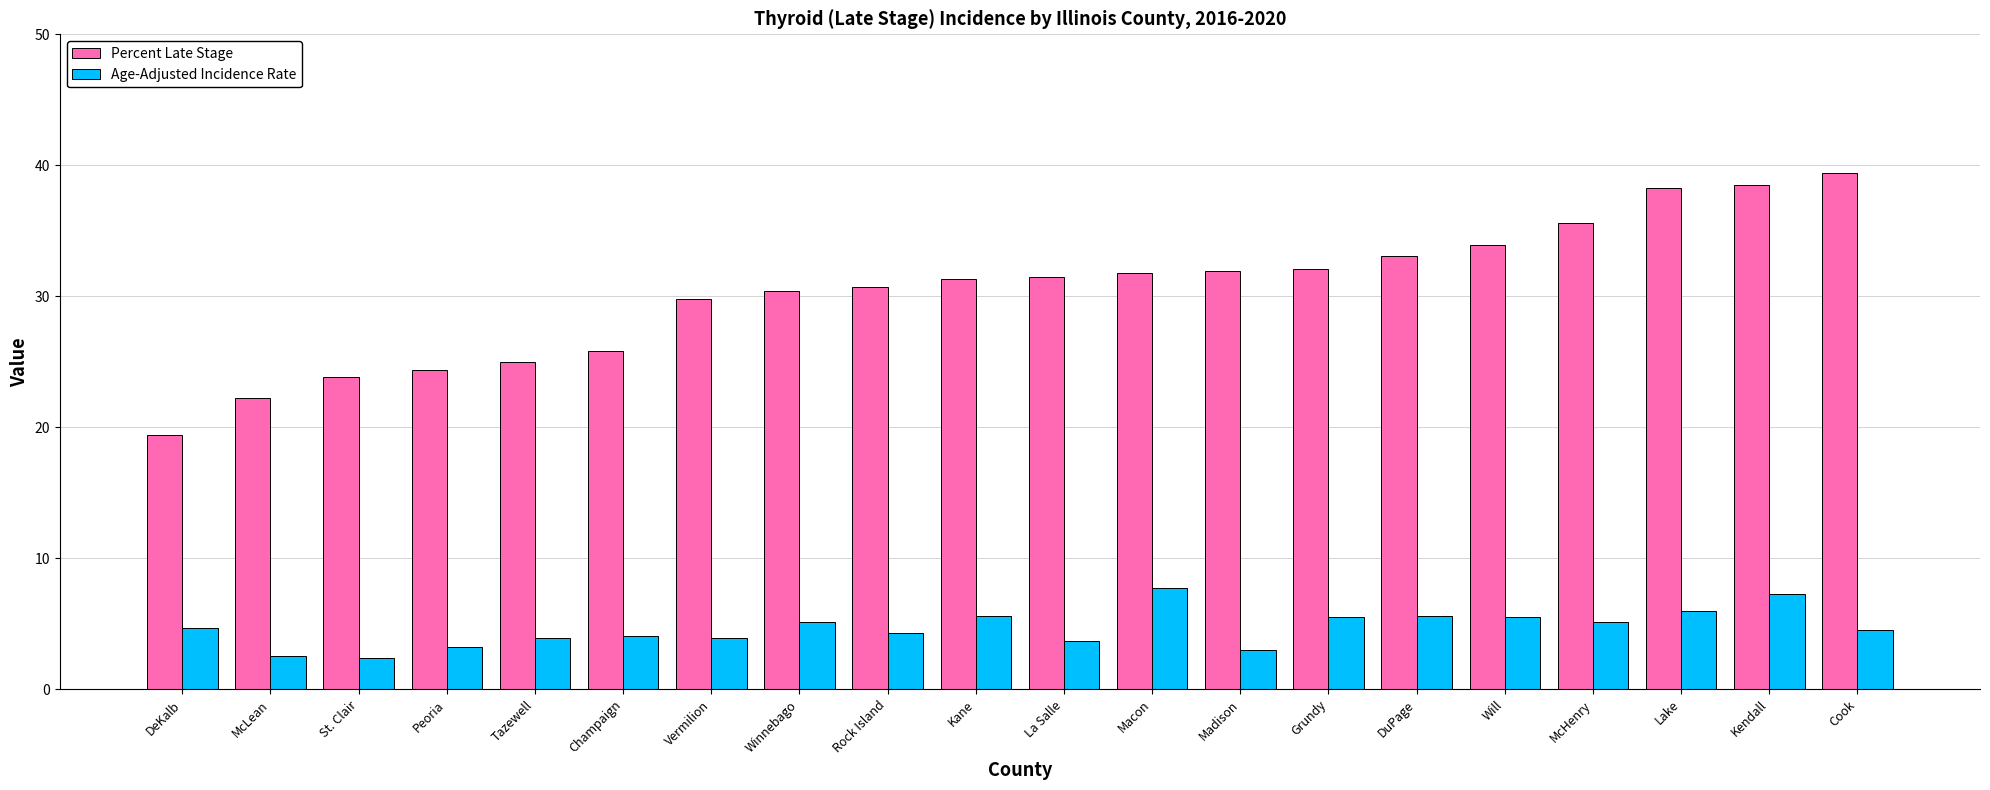

Is it true that Percent Late Stage equals 20.6 at La Salle?

False